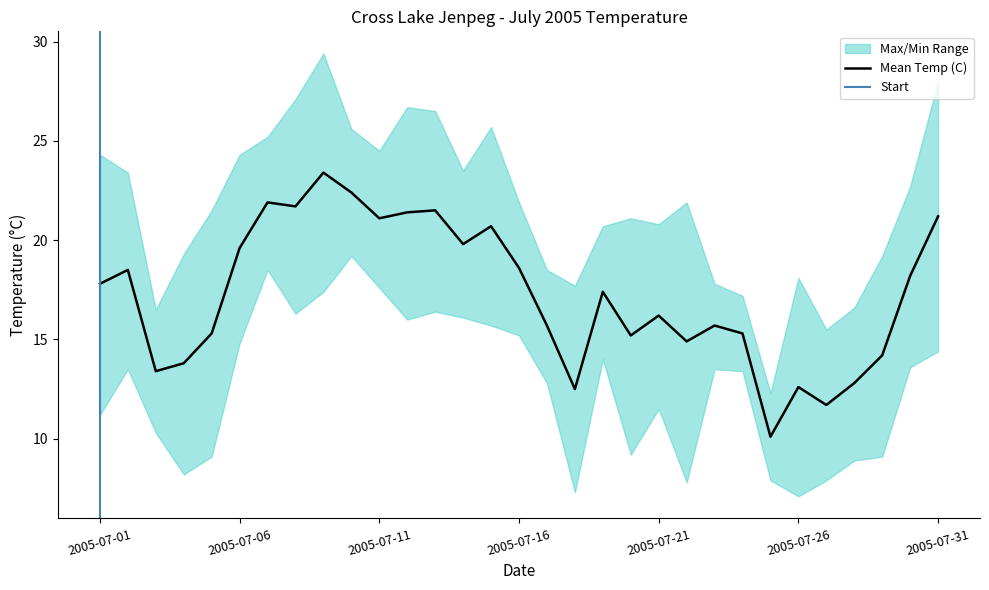

True or false: Min Temp (C) and Max Temp (C) cross at least once.

False